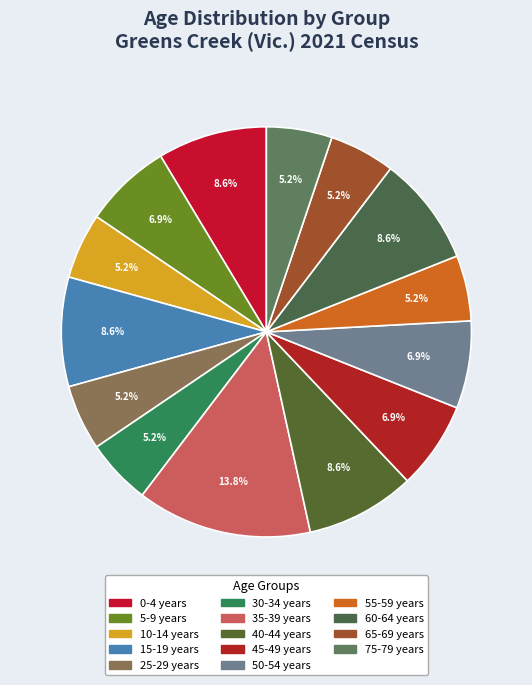

Count the number of slices in the pie.

14